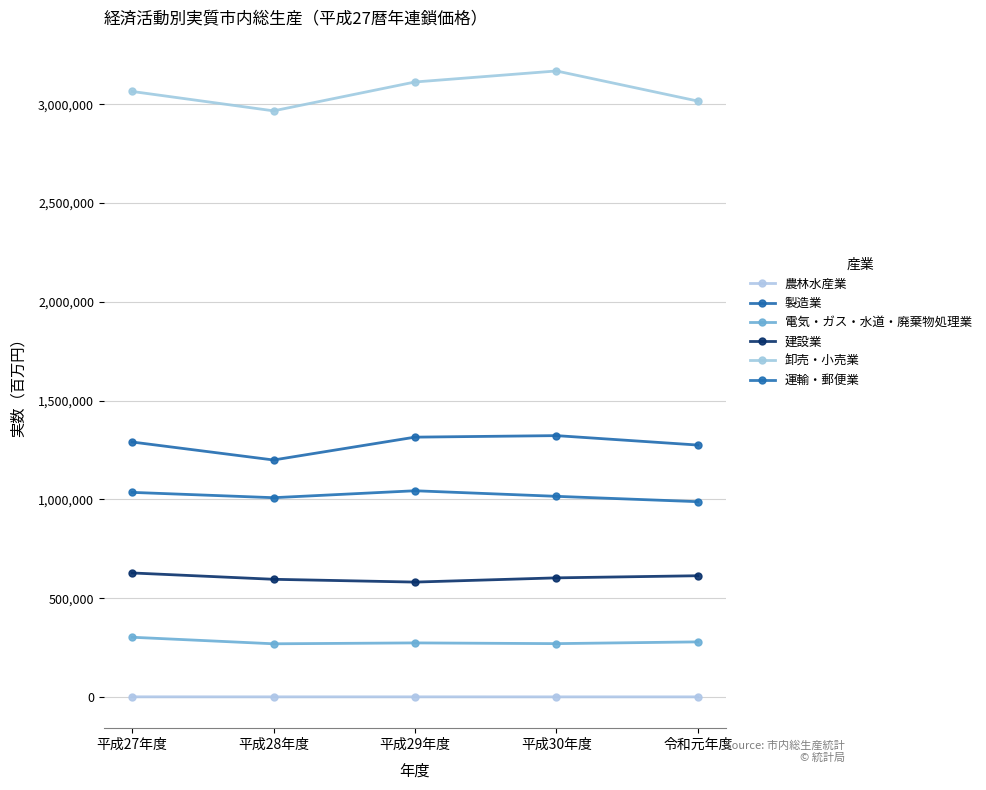

What position from the left is 平成28年度?

2